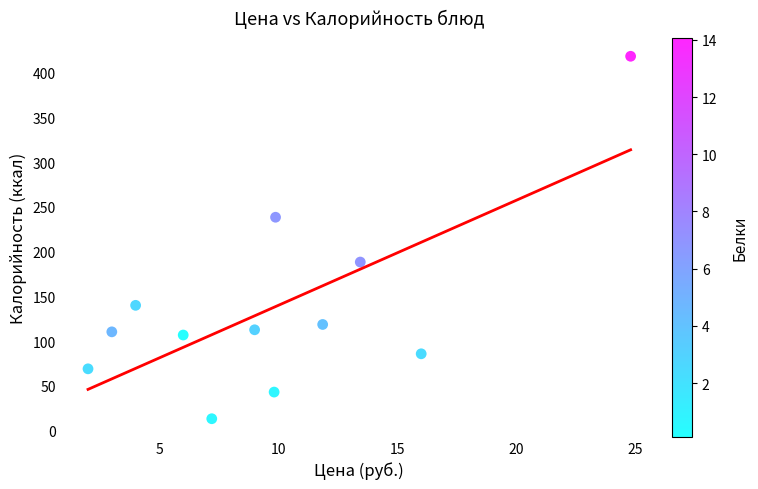

What is the average Y value?

137.1